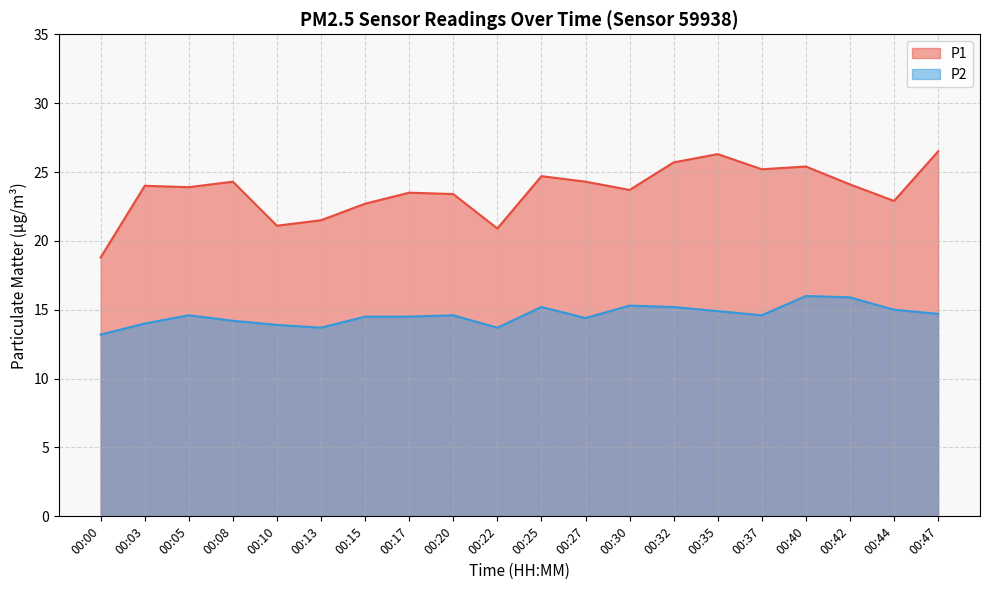

True or false: P2 and P1 intersect in this chart.

False